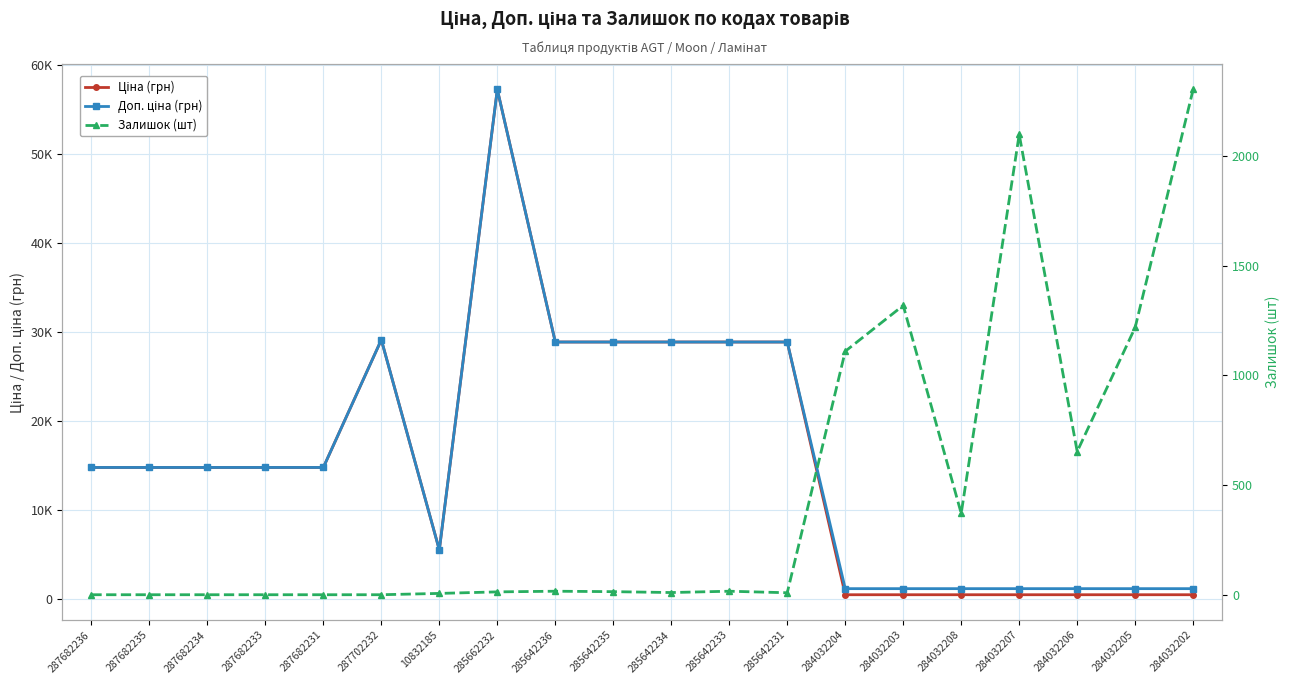

What is the difference between the maximum and minimum values in the Ціна (грн) series?

56729.8